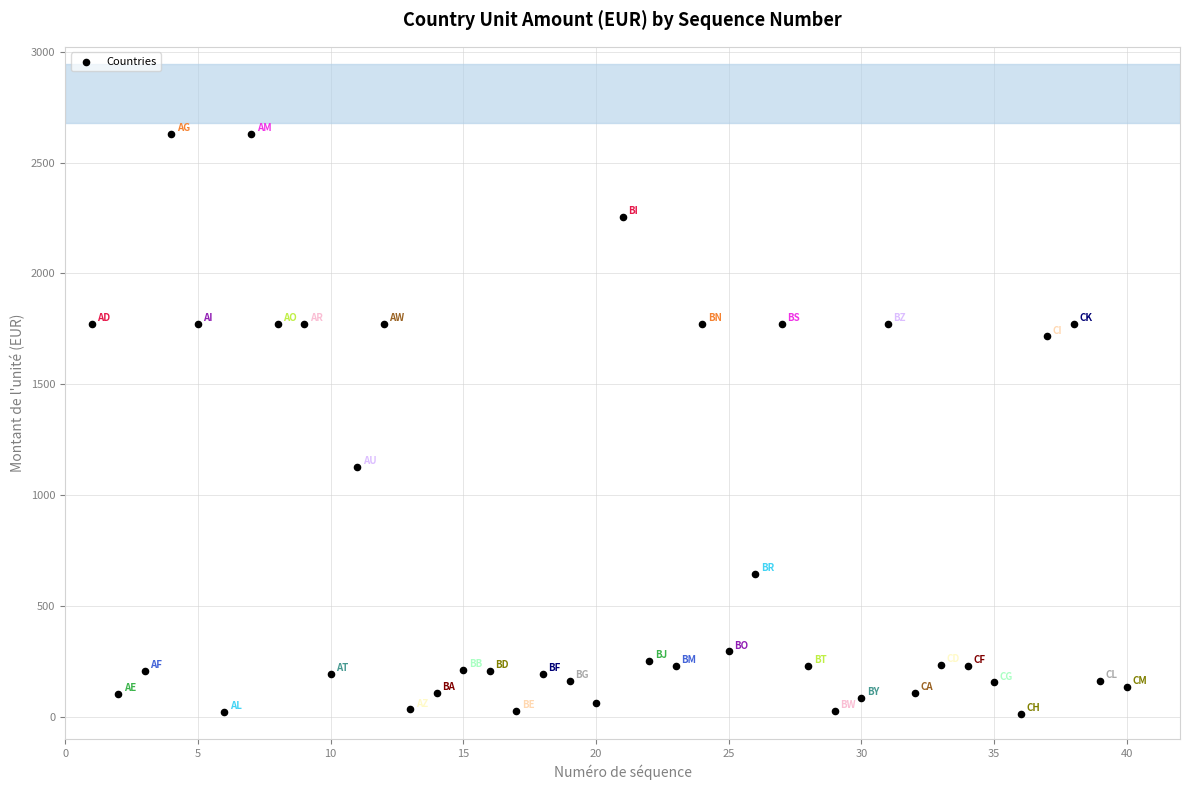

What is the range of X values (max minus min)?

39